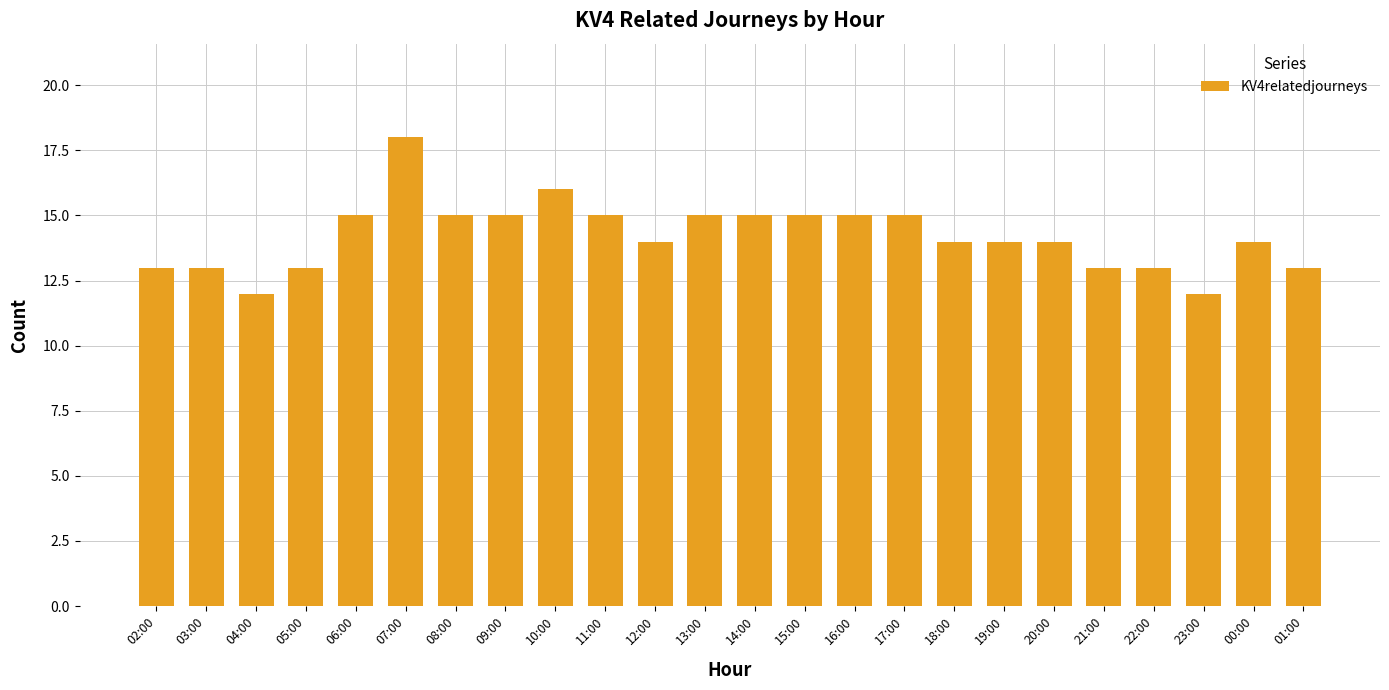

What is the greatest value displayed?

18